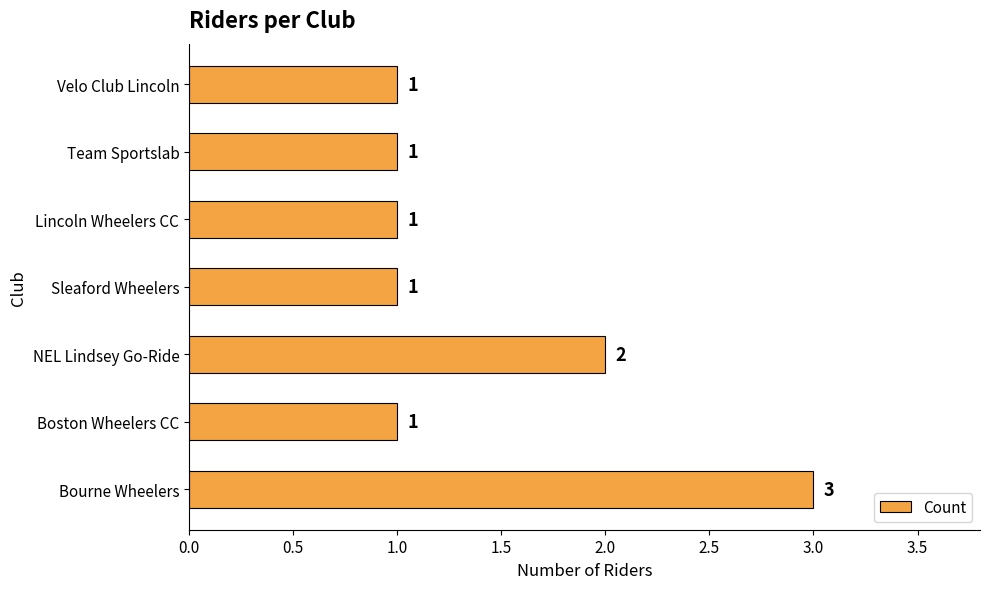

Approximately how many times larger is the value at Team Sportslab compared to Bourne Wheelers?

0.3